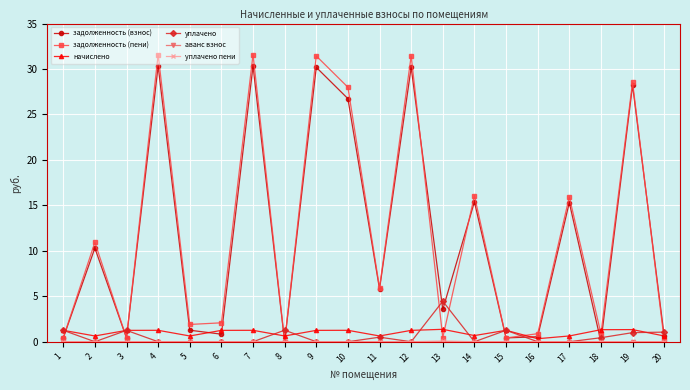

How many interior local valleys does the задолженность (взнос) series have?

7